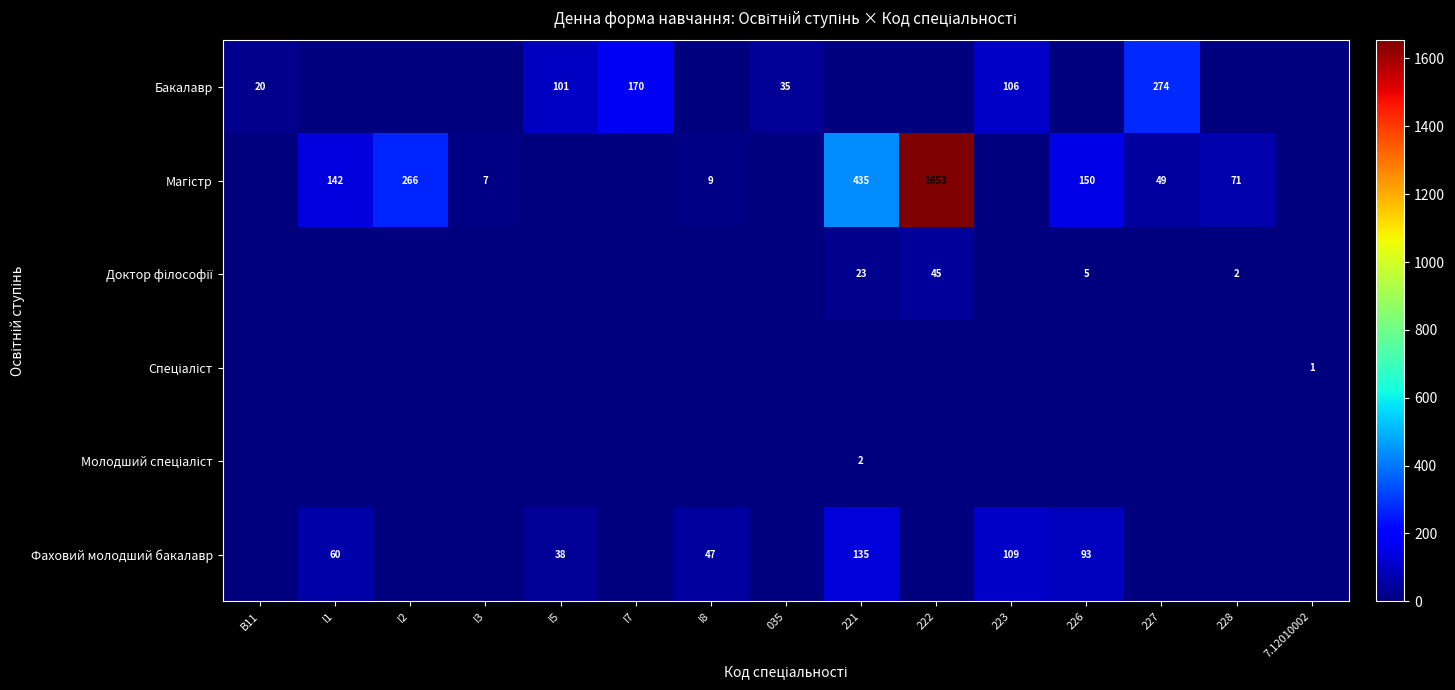

What is the difference between the Бакалавр values at B11 and 035?

15